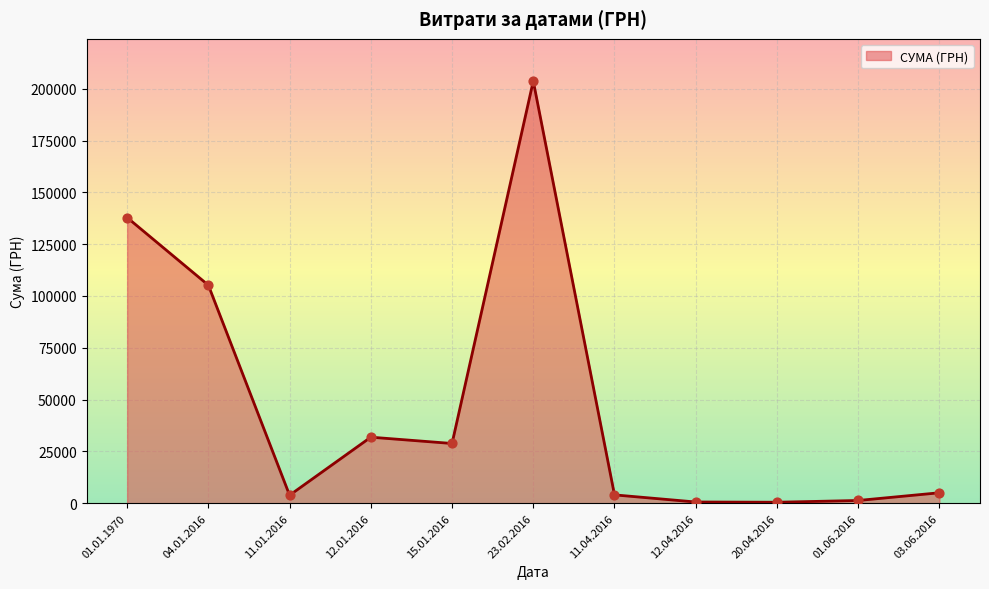

Approximately how many times larger is the value at 11.04.2016 compared to 01.01.1970?

0.0